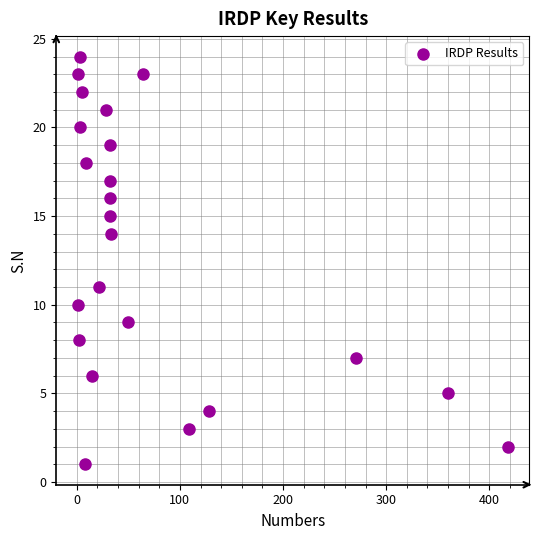

What is the range of Y values (max minus min)?

23